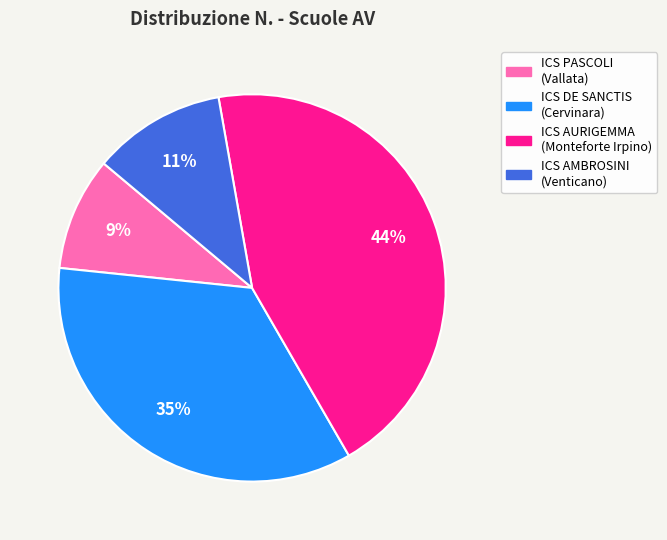

To the nearest percent, what is the difference between the largest and smallest slice percentages?

35%